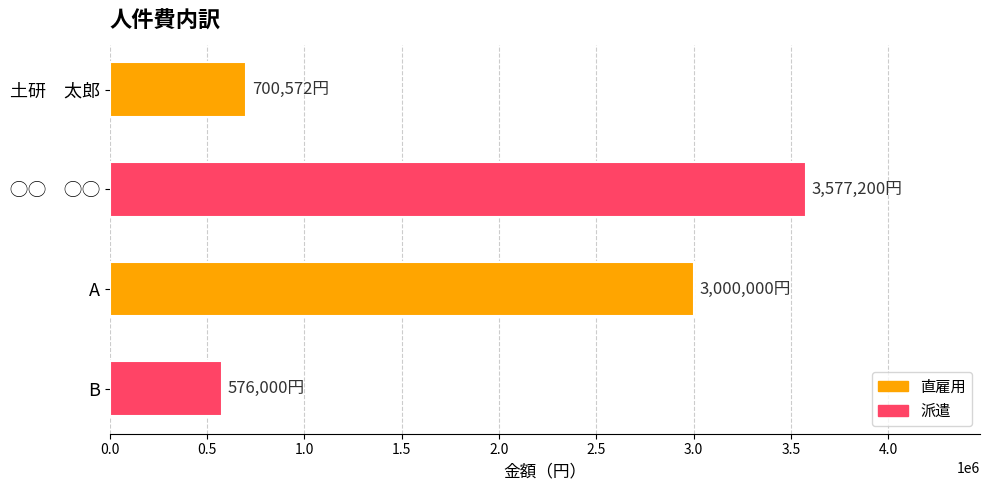

How many data points does each series have?

4